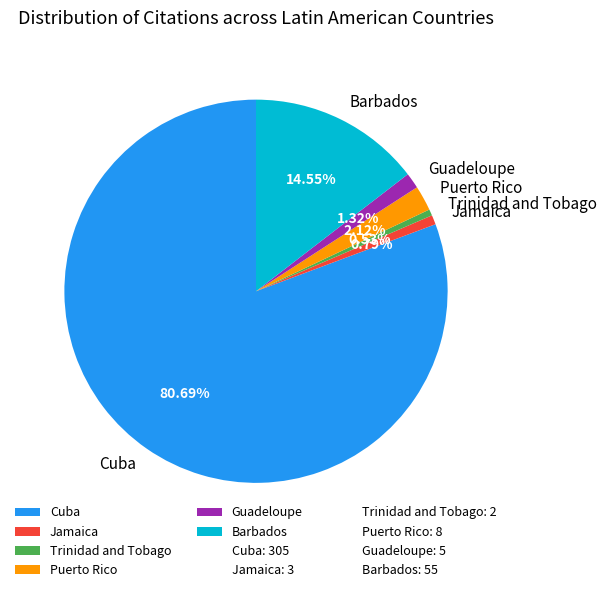

Do Jamaica and Barbados together represent more than half of the pie?

No